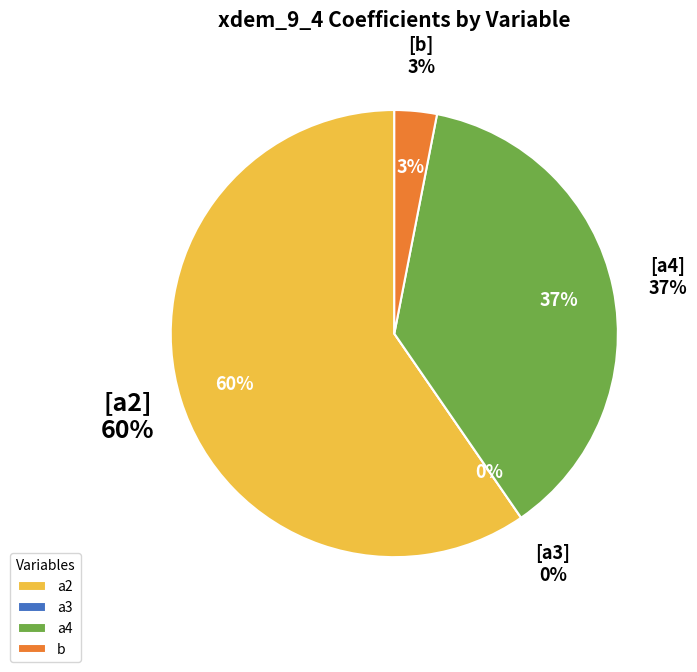

Rank the categories by value from lowest to highest.

a3, b, a4, a2